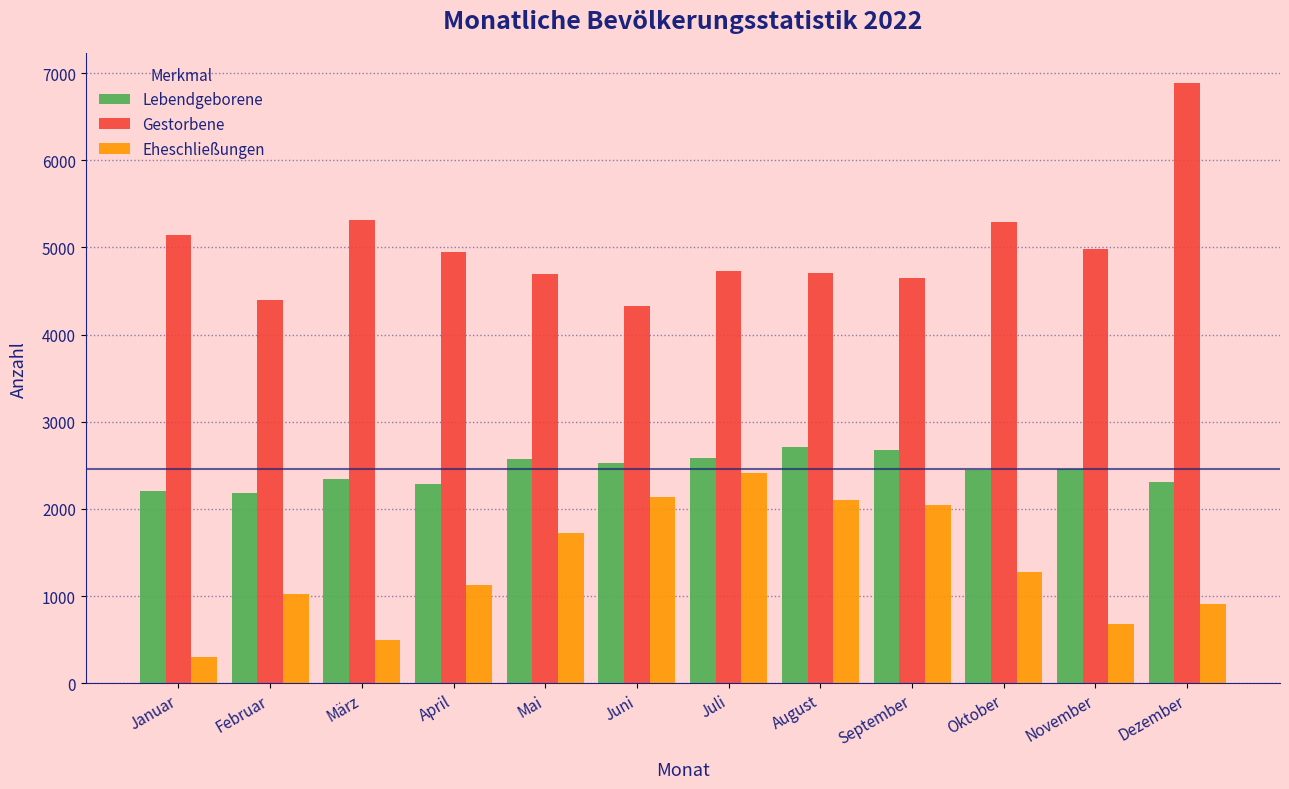

At how many categories does at least one series exceed 3906?

12